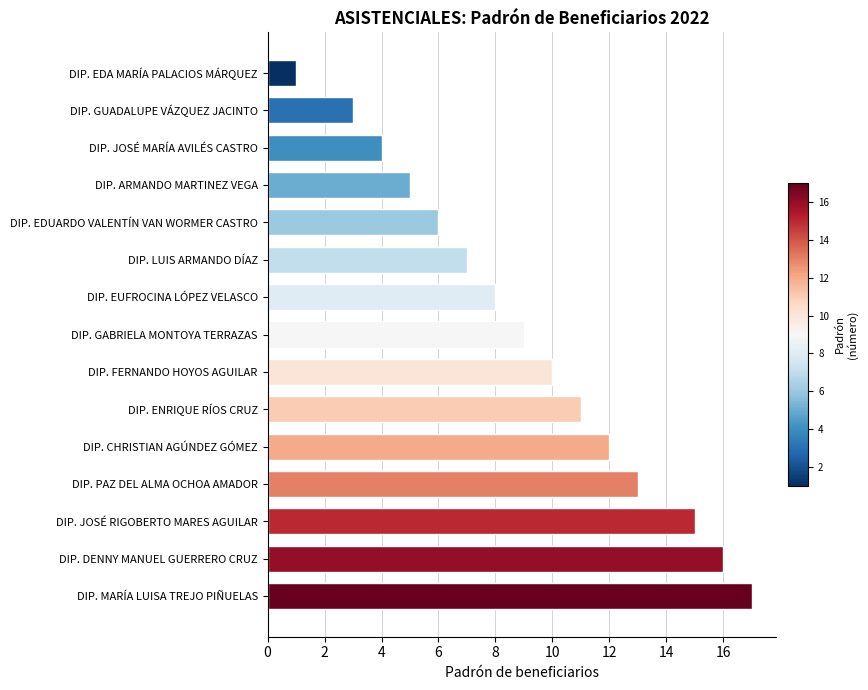

Between DIP. LUIS ARMANDO DÍAZ and DIP. JOSÉ MARÍA AVILÉS CASTRO, which is larger?

DIP. LUIS ARMANDO DÍAZ